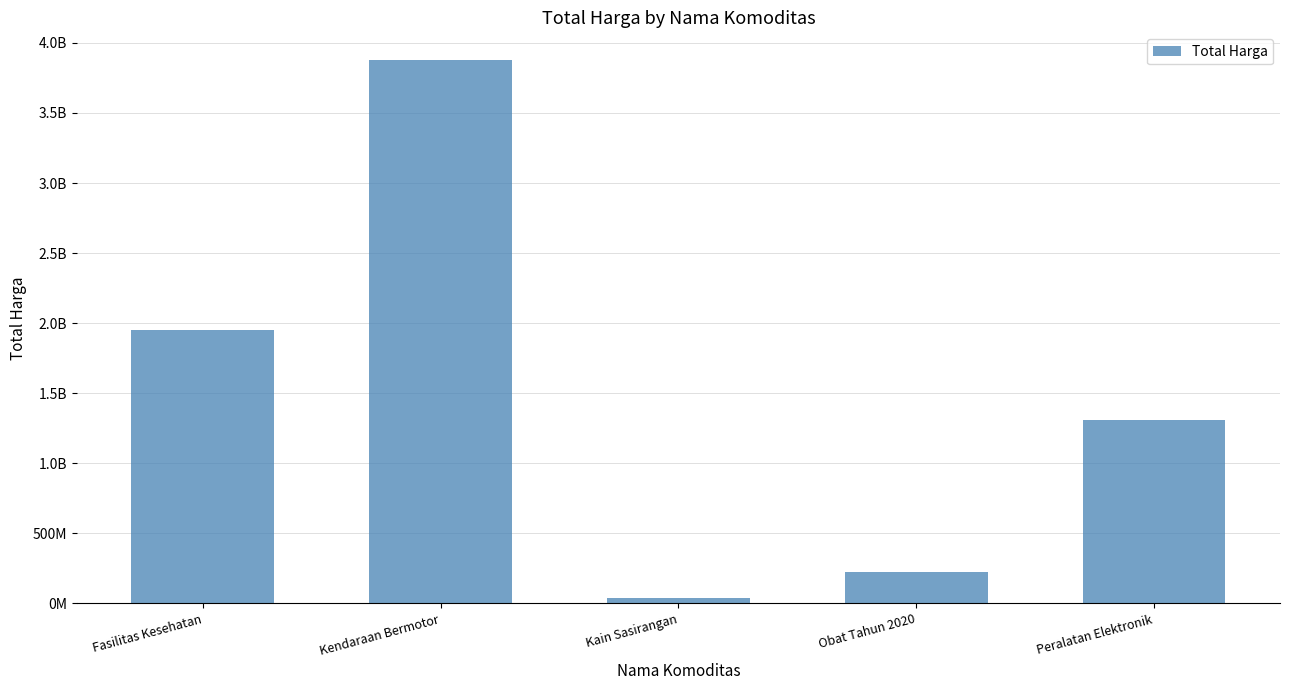

What is the maximum value shown in the chart?

3881564100